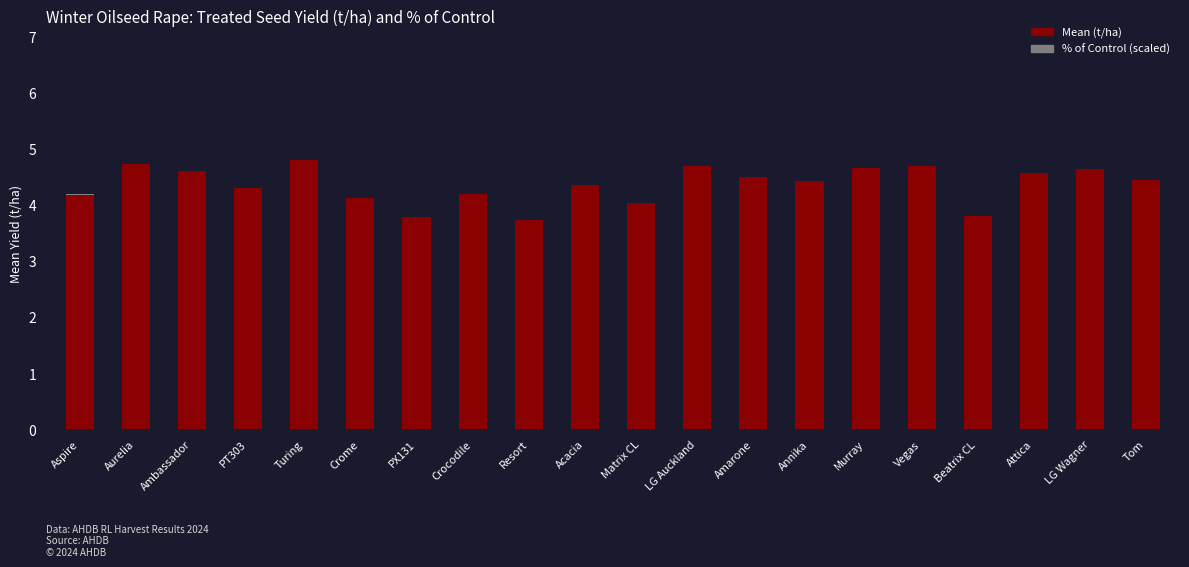

Are the bars grouped side by side (vs. stacked)?

No